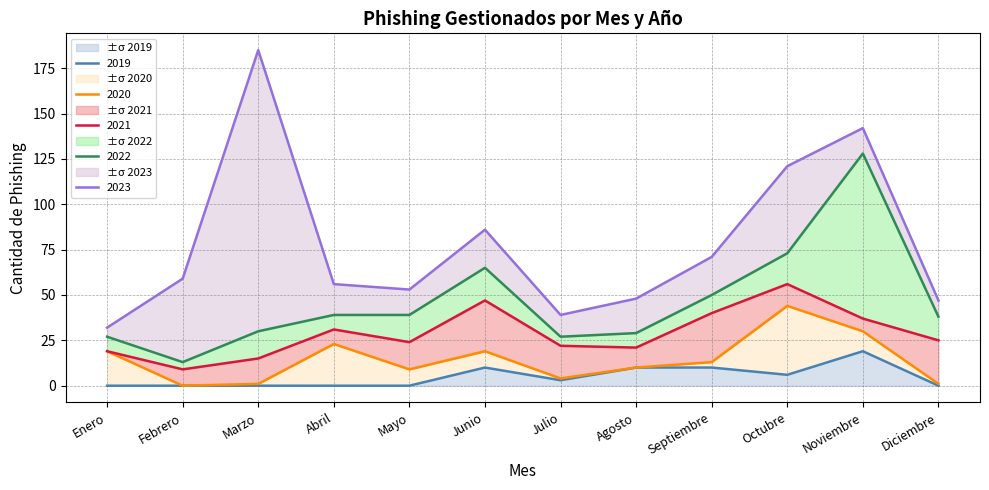

At which label is 2020 closest to 19?

Enero